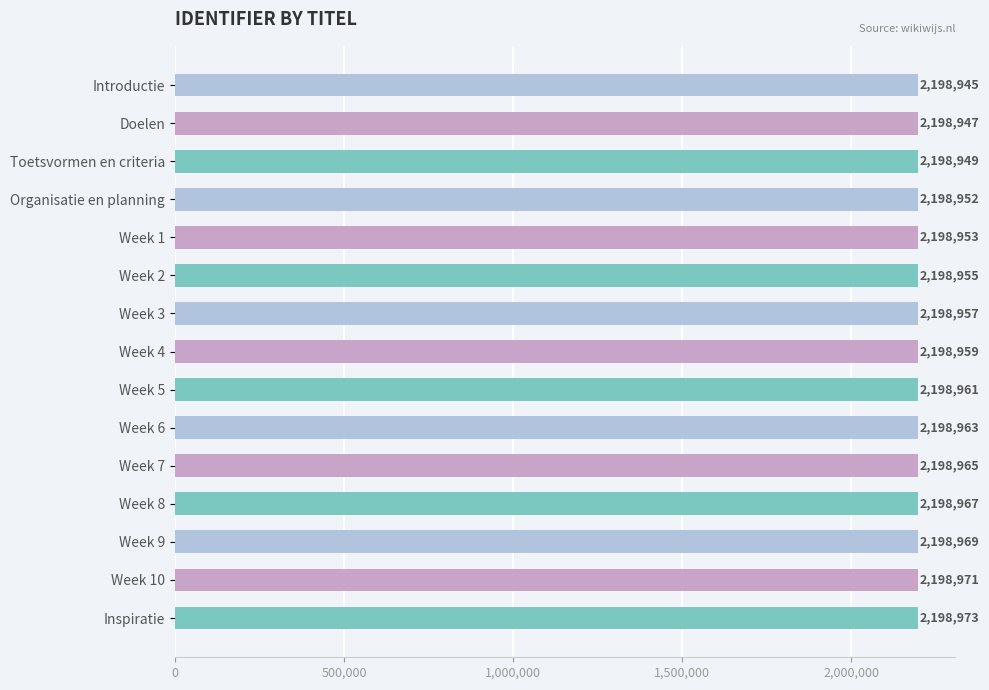

How many data points does each series have?

15